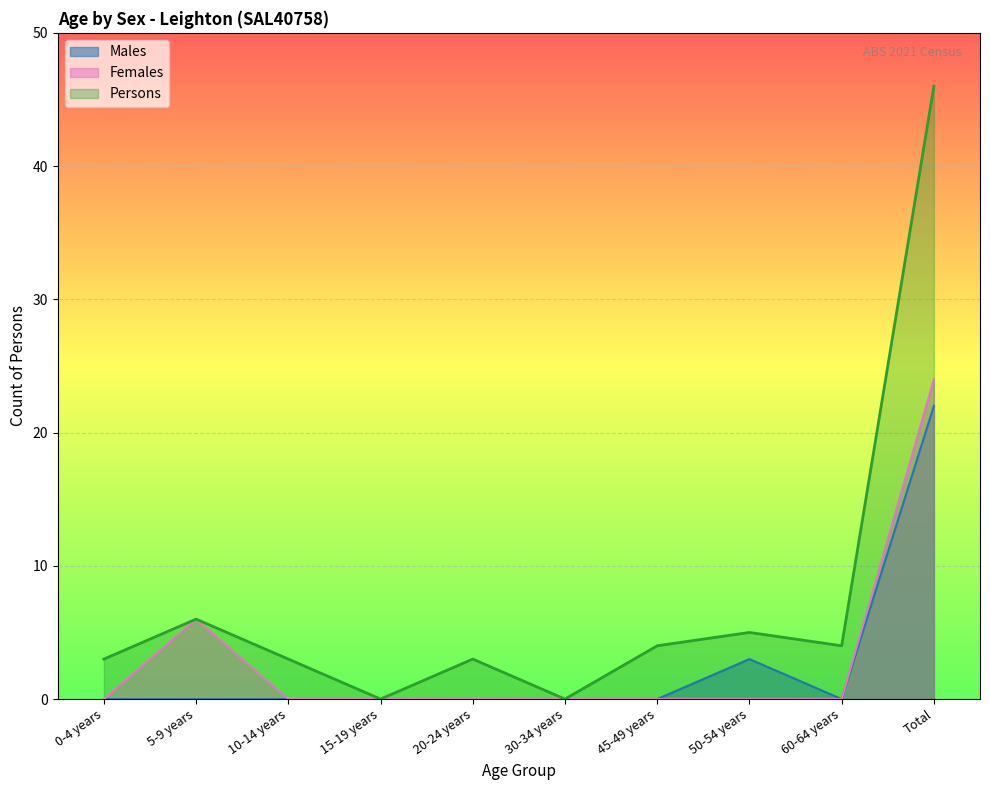

What is the label of the 5th point from the right?

30-34 years